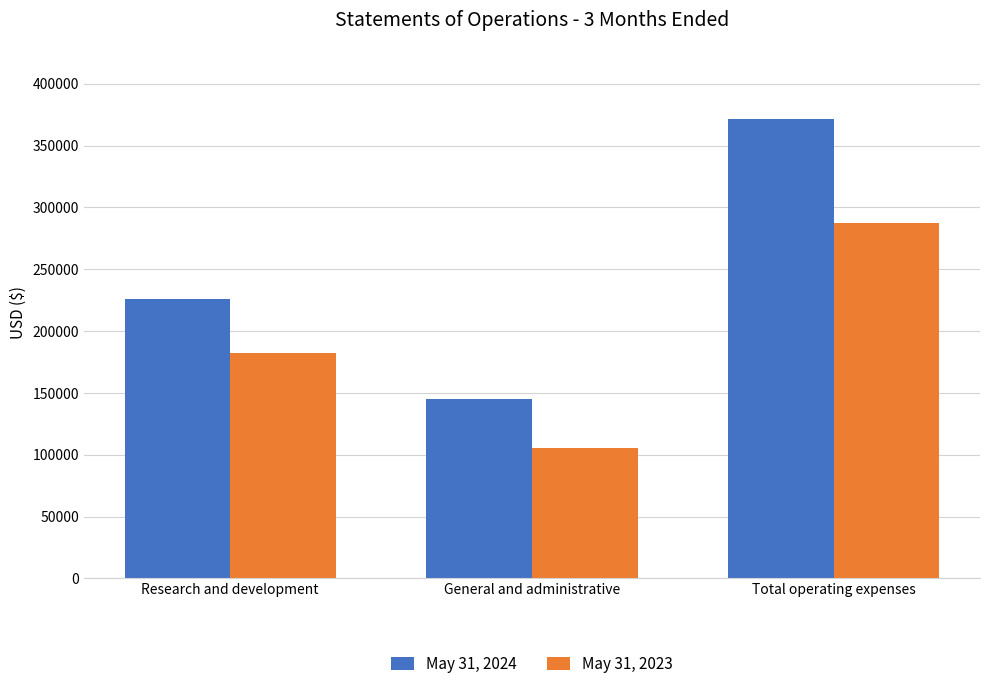

What is the value of the May 31, 2023 bar at the 2nd from the left?

105291